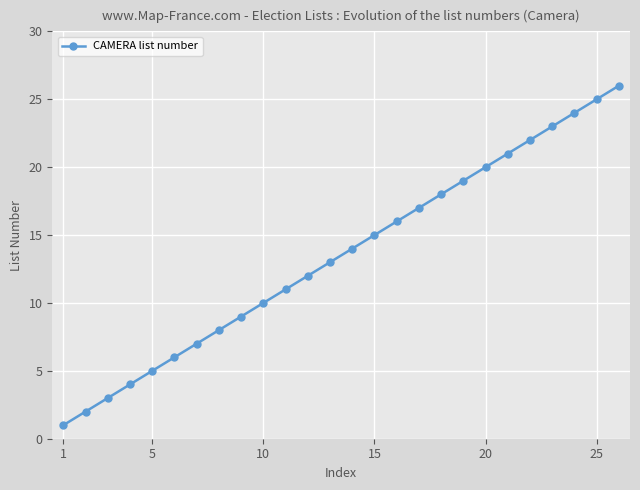

What is the maximum value shown in the chart?

26